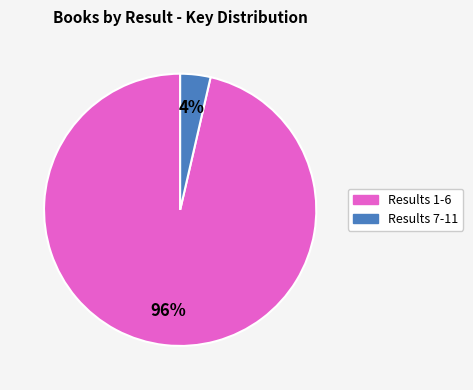

To the nearest percent, what percentage of the pie is Results 1-6?

96%